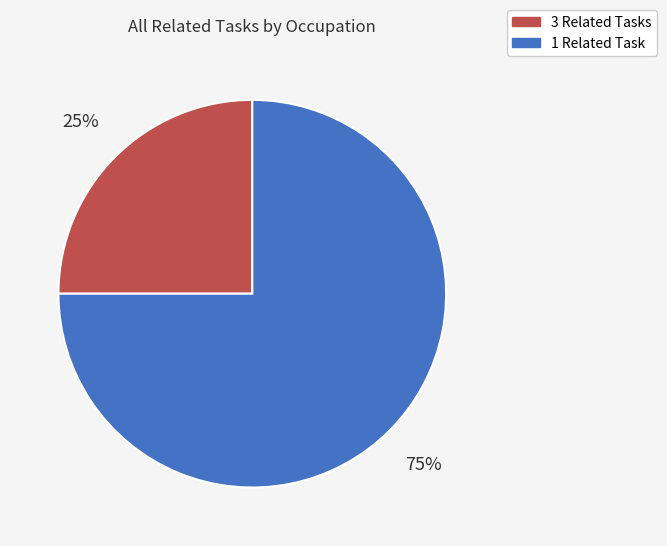

To the nearest percent, what is the difference between the largest and smallest slice percentages?

50%